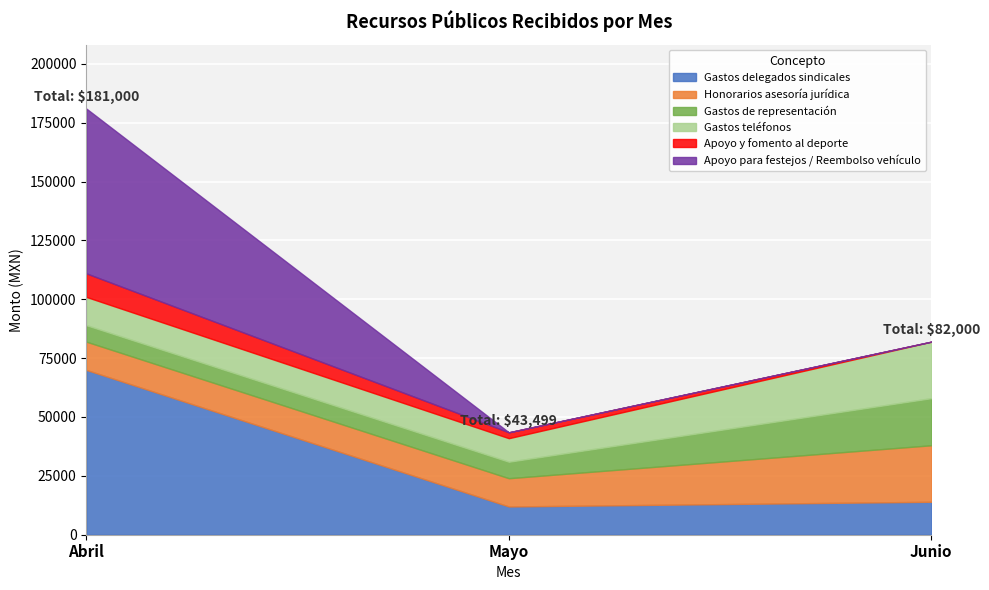

Which category has the highest value across all series?

Abril